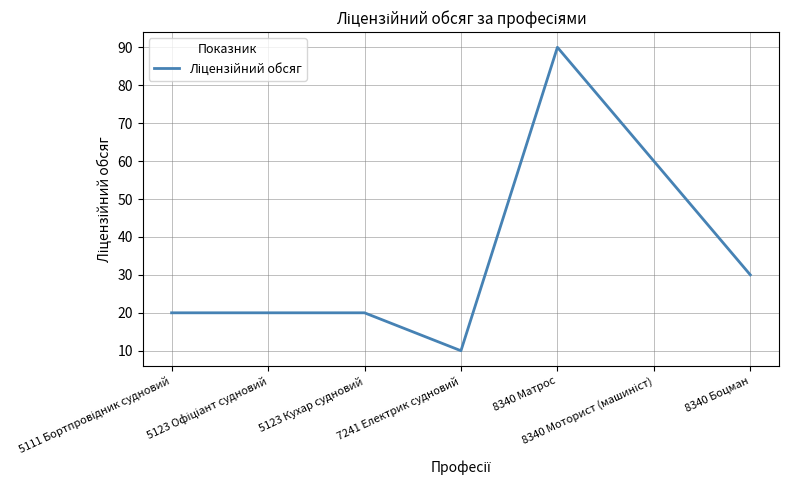

What is the minimum value shown in the chart?

10